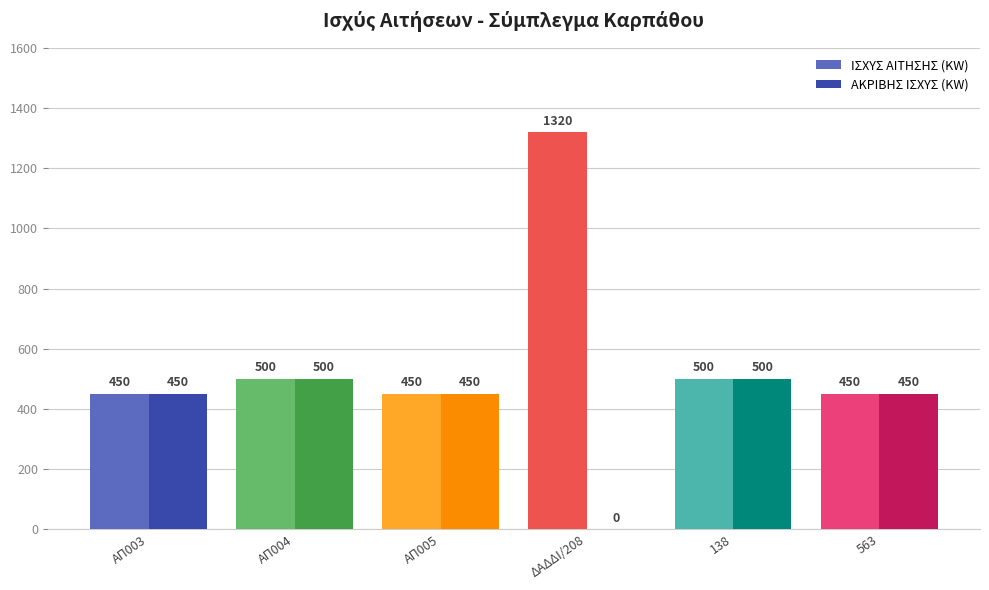

How many bars are there in total?

12